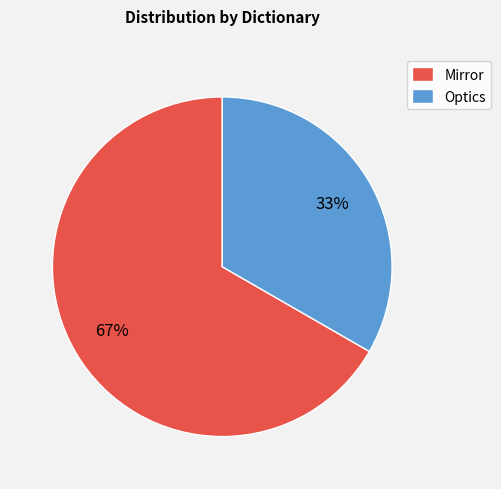

Is there any slice that represents more than half of the pie?

Yes